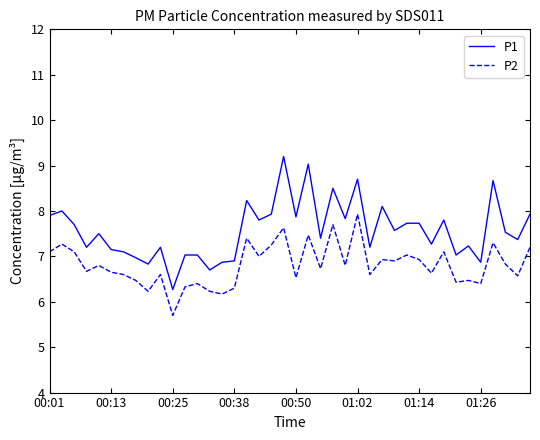

List the series in order of their overall mean, lowest first.

P2, P1